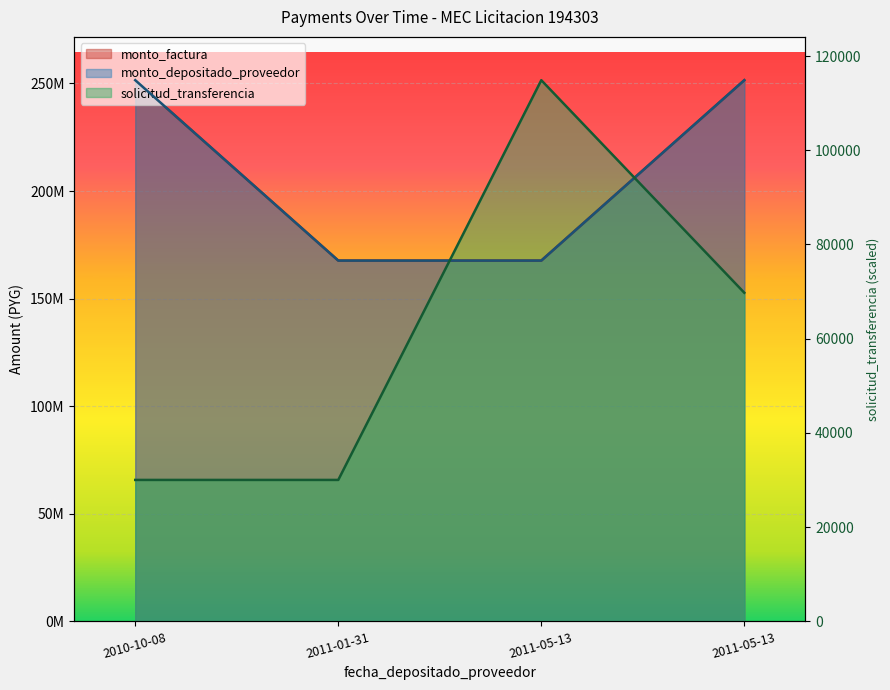

True or false: monto_factura has a value of 337601645.4 at 2010-10-08.

False